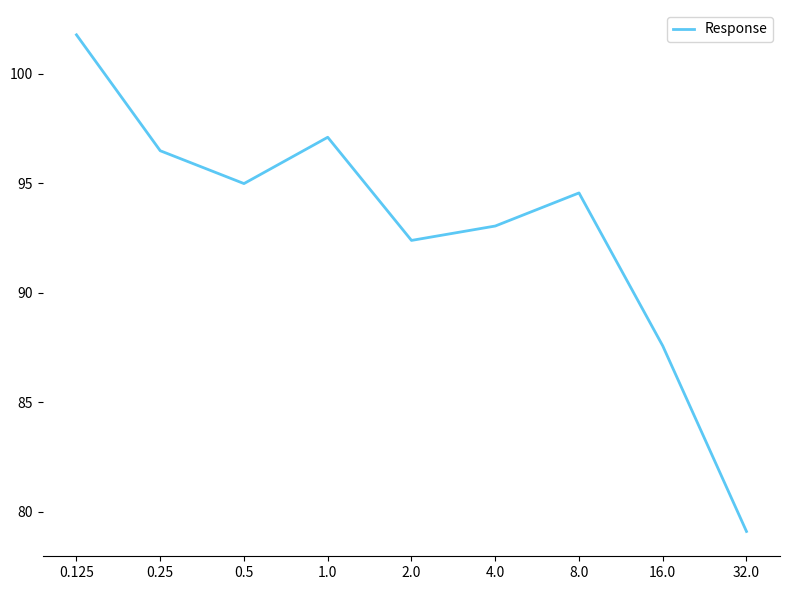

What is the ratio of the value at 8.0 to the value at 4.0?

1.0